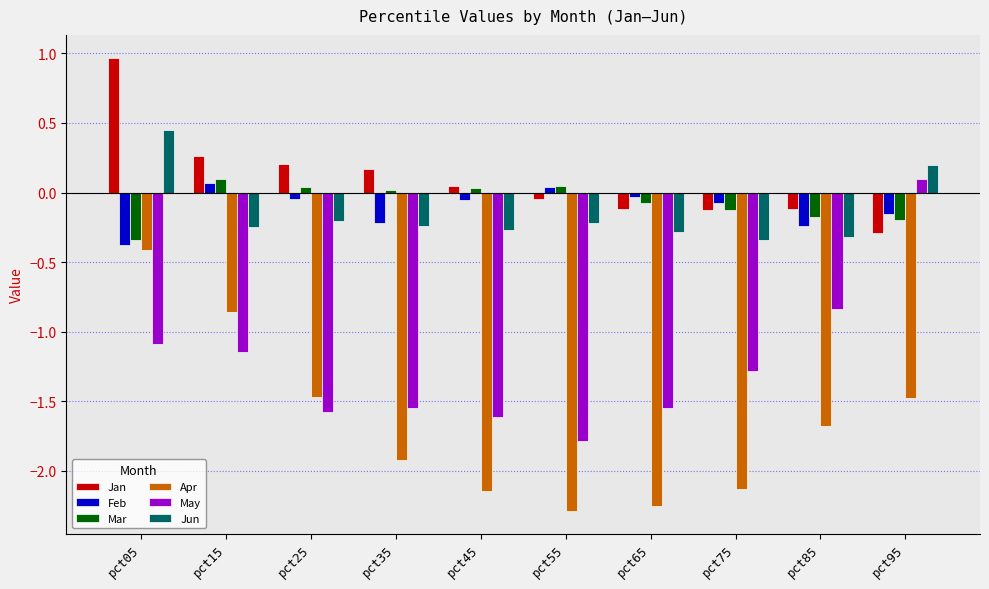

What is the sum of the Jan values at pct75 and pct15?

0.1